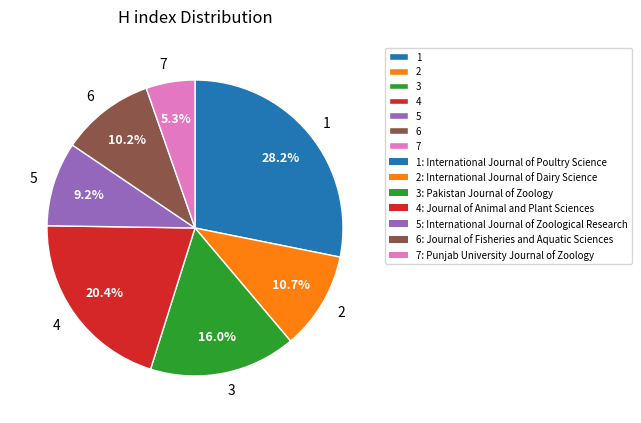

Which category has the smallest portion of the pie?

7